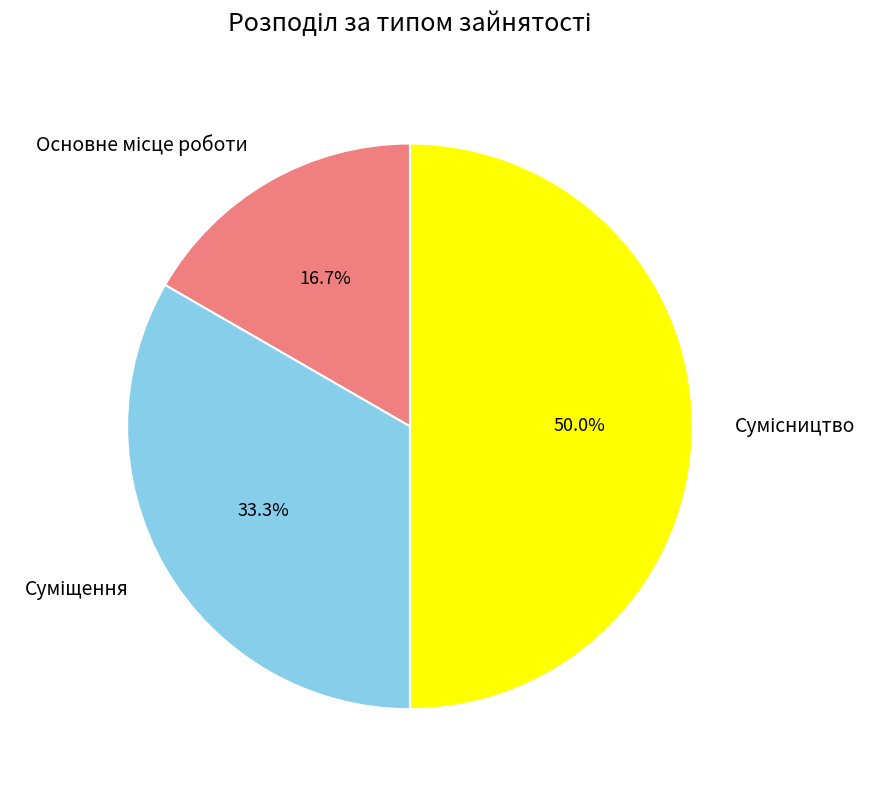

What is the largest slice in the pie chart?

Сумісництво